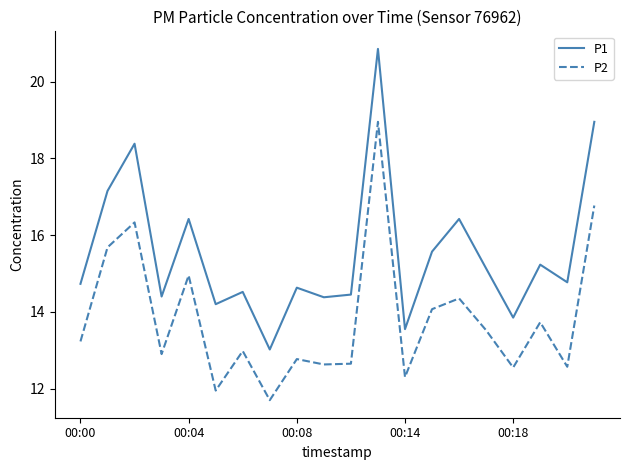

Which series has the widest spread of values?

P1